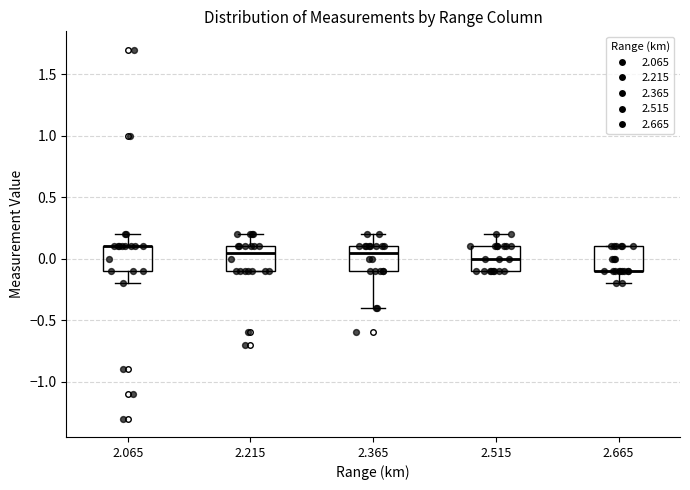

Reading left to right, read every box against the y-axis: the position of its median line, the range the box covers, and the ends of its whiskers. The values are not printed on the chart, so give them approximately, as read against the axis.

2.065: median 0.10 (drawn on the box's upper edge), box -0.10 to 0.10, whiskers -0.20 to 0.20
2.215: median 0.05, box -0.10 to 0.10, whiskers -0.10 to 0.20
2.365: median 0.05, box -0.10 to 0.10, whiskers -0.40 to 0.20
2.515: median 0.00, box -0.10 to 0.10, whiskers -0.10 to 0.20
2.665: median -0.10 (drawn on the box's lower edge), box -0.10 to 0.10, whiskers -0.20 to 0.10